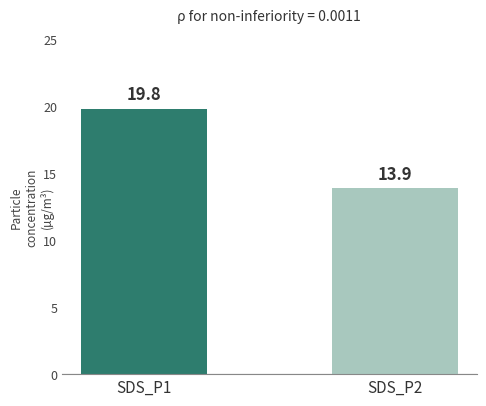

What is the minimum value shown in the chart?

13.9